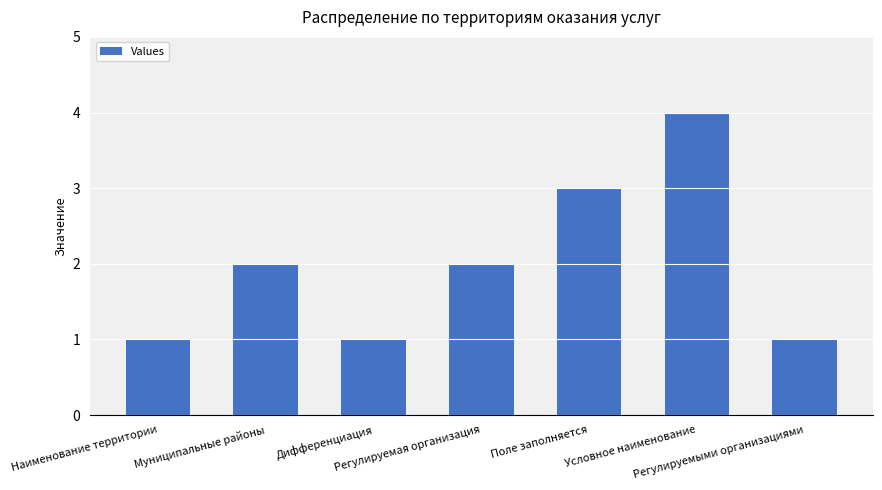

What is the difference between the maximum and second lowest values?

3